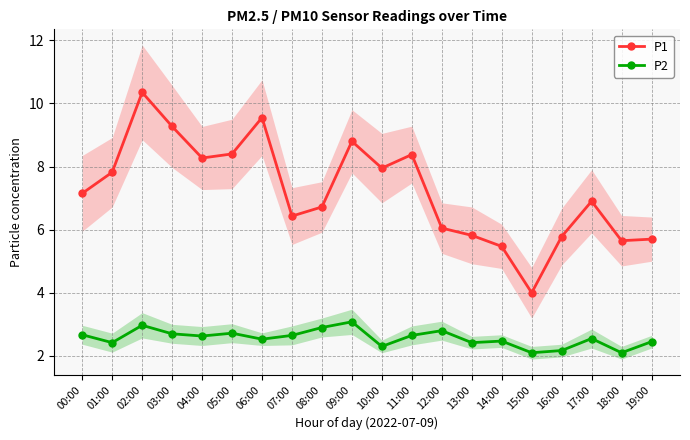

How many interior local peaks does the P1 series have?

5